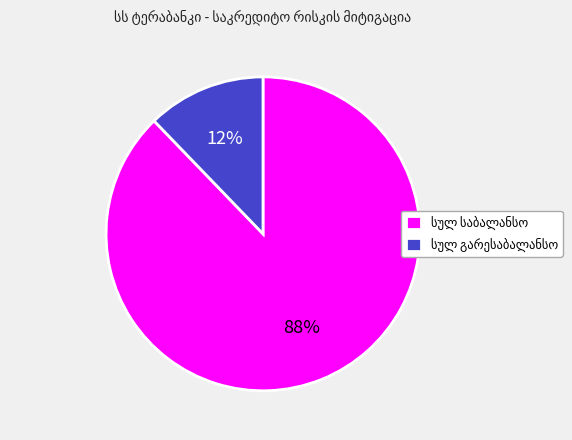

How many slices are in this pie chart?

2